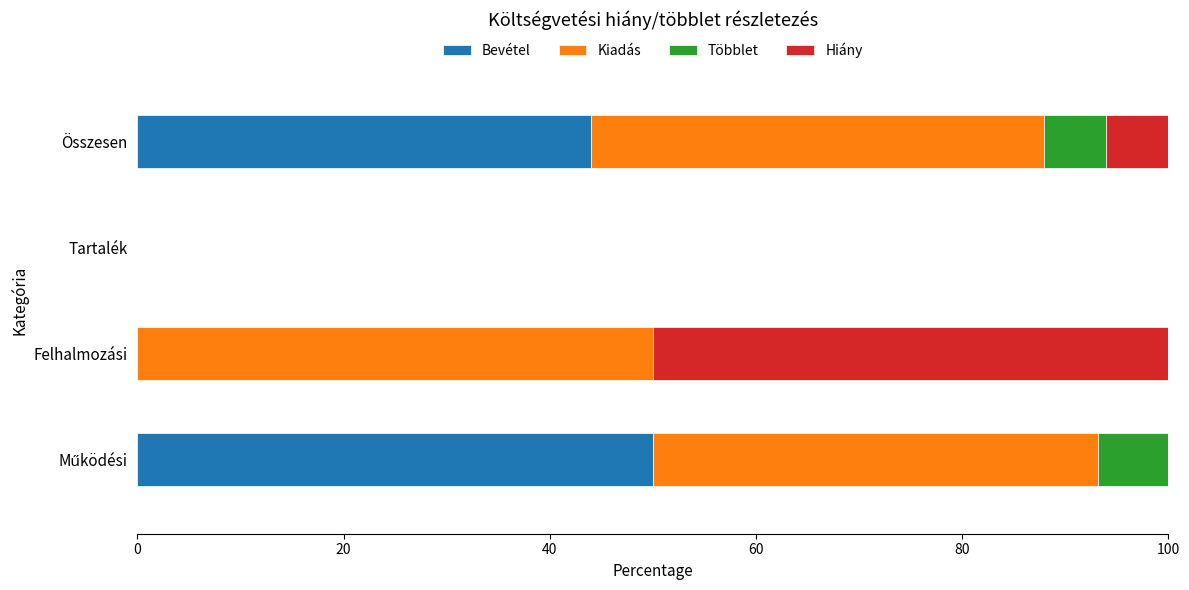

At which label is Bevétel closest to 25?

Összesen